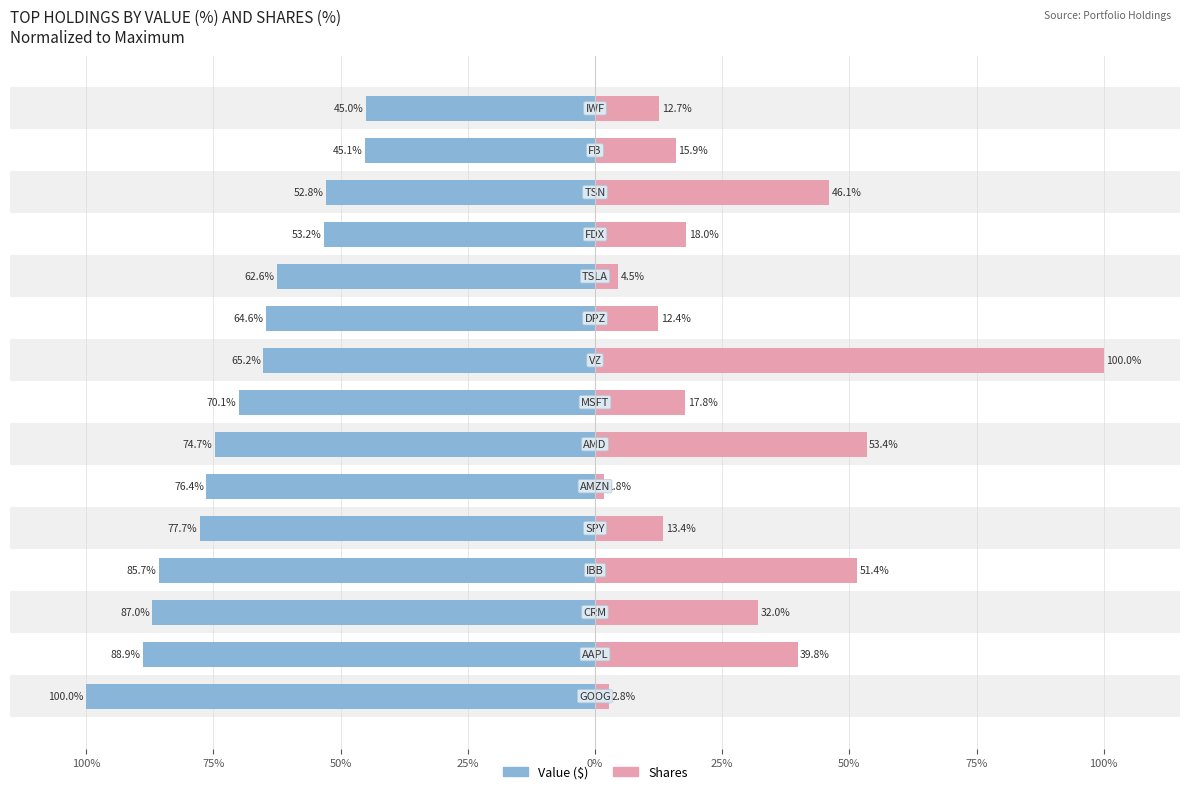

Does the chart contain stacked bars?

No